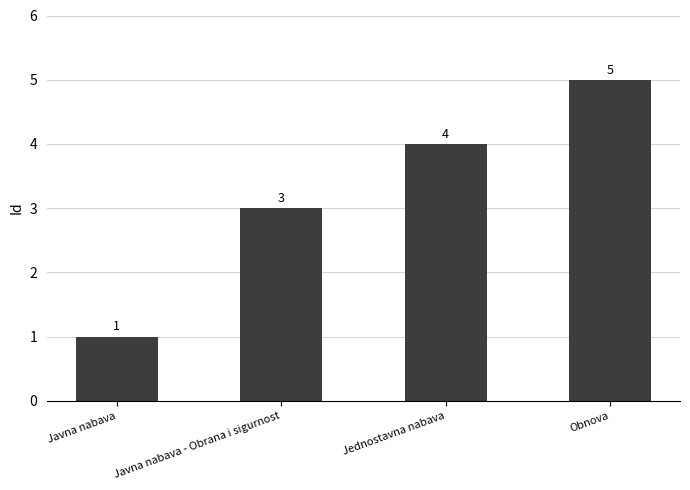

What is the greatest value displayed?

5